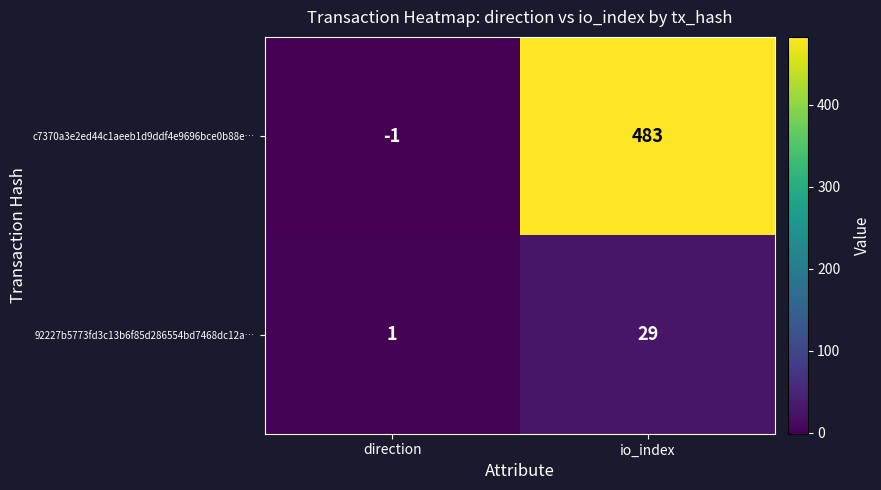

Where is c7370a3e2ed44c1aeeb1d9ddf4e9696bce0b88e… nearest to the value 241?

direction